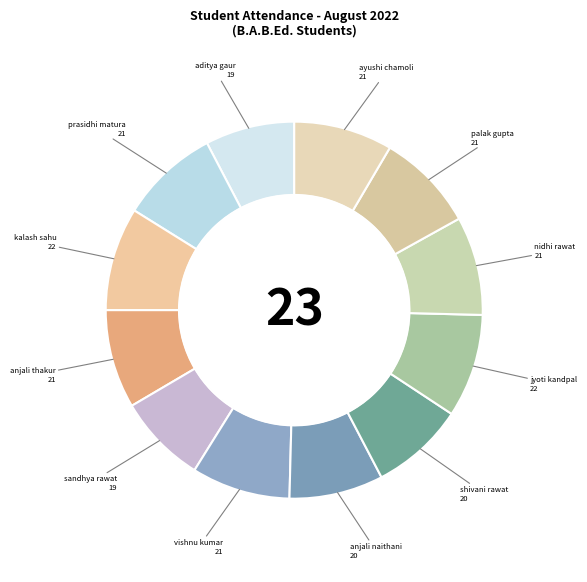

Is there any slice that represents more than half of the pie?

No